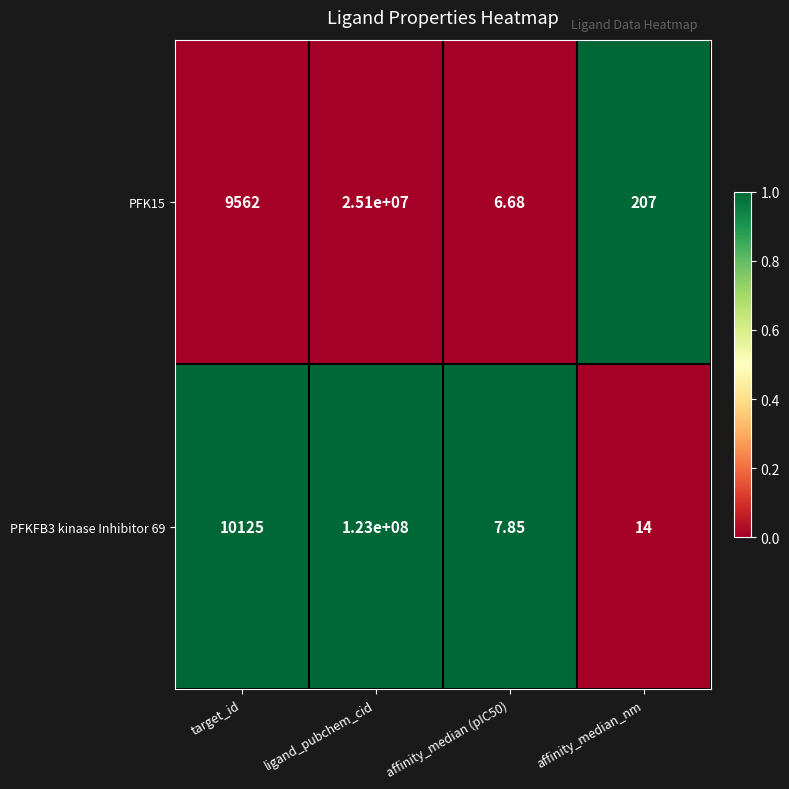

Is the value of PFKFB3 kinase Inhibitor 69 at affinity_median_nm greater than the value of PFK15 at target_id?

No